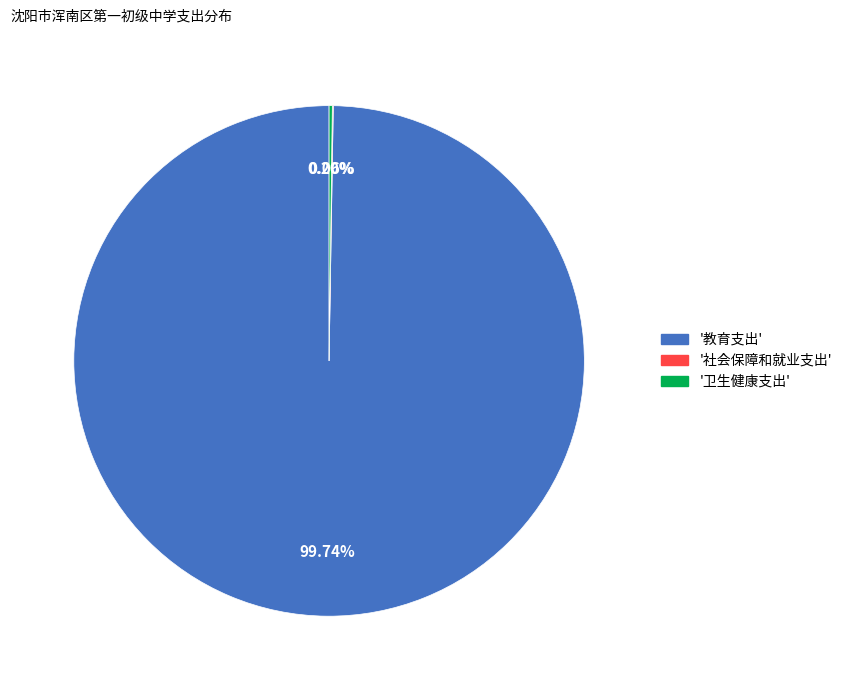

Does any single category account for the majority?

Yes